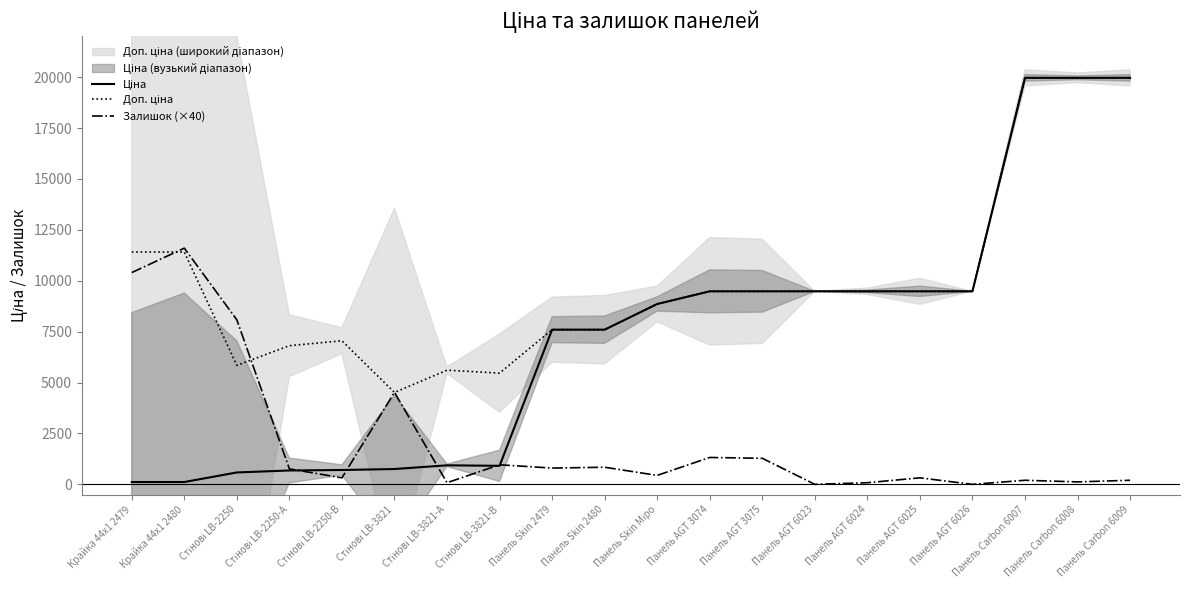

Between Стінові LB-2250-А and Панель Skin 2480, which is larger?

Панель Skin 2480